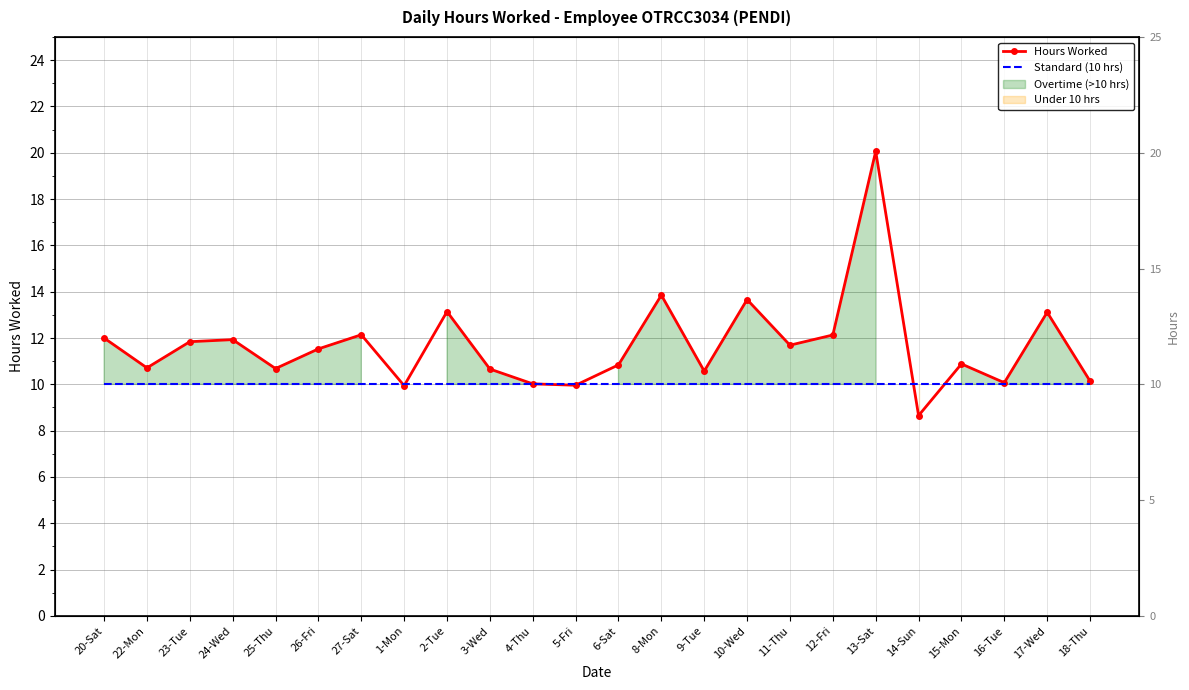

At which label does Standard (10 hrs) reach its peak?

20-Sat